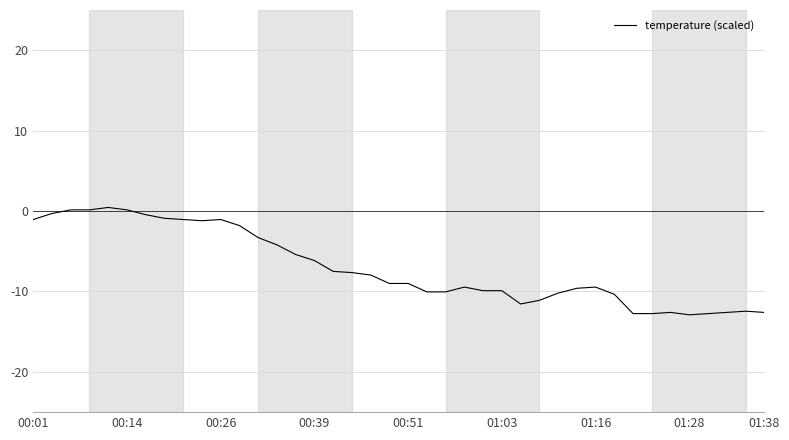

What is the minimum value shown in the chart?

-12.9